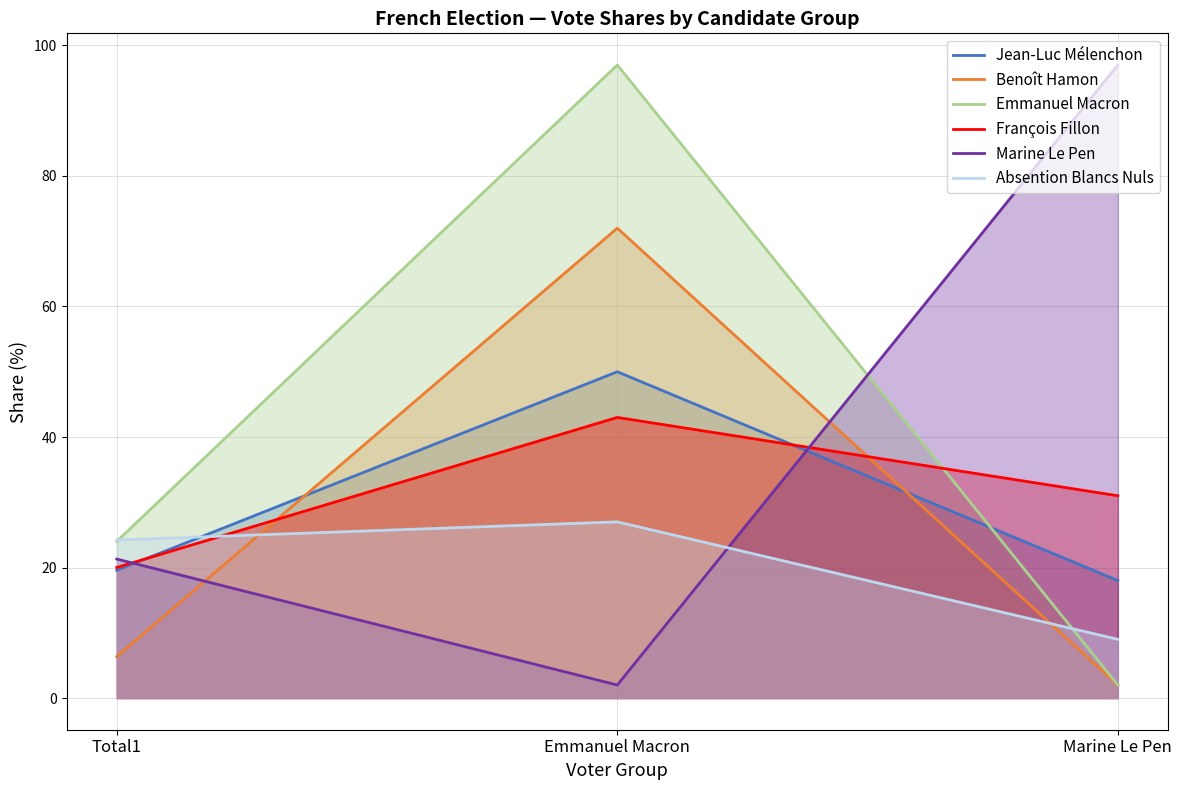

What is the difference between the maximum and minimum values in the Benoît Hamon series?

70.0